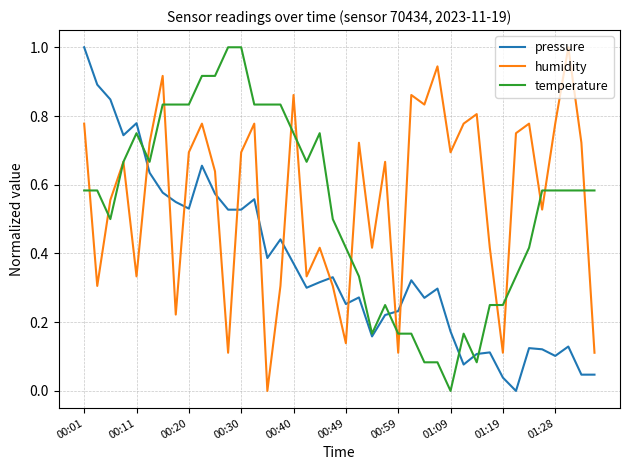

True or false: pressure and humidity cross at least once.

True